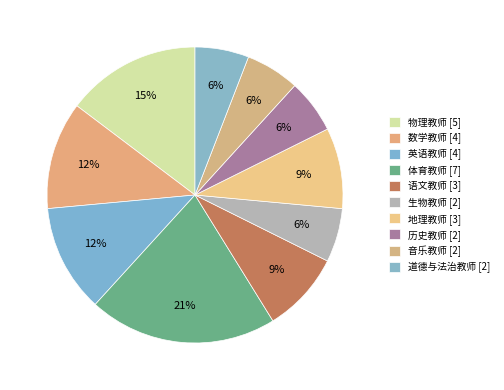

Rank the categories by value from lowest to highest.

生物教师, 历史教师, 音乐教师, 道德与法治教师, 语文教师, 地理教师, 数学教师, 英语教师, 物理教师, 体育教师